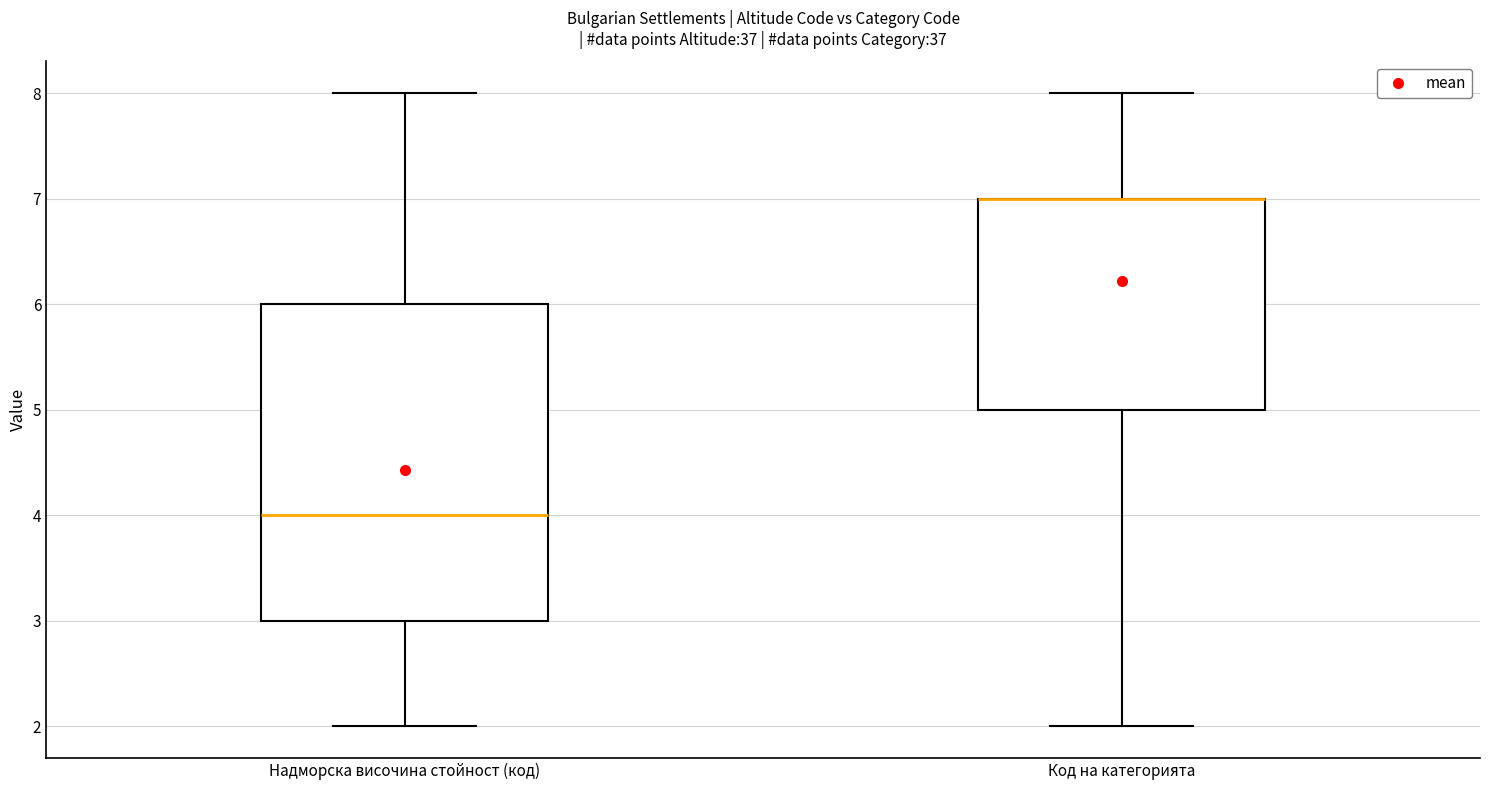

Where is the upper edge of the box for Надморска височина стойност (код) on the y-axis? The values are not printed on the chart, so give them approximately, as read against the axis.

6